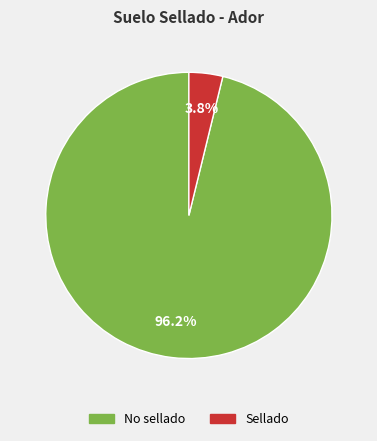

Count the number of slices in the pie.

2